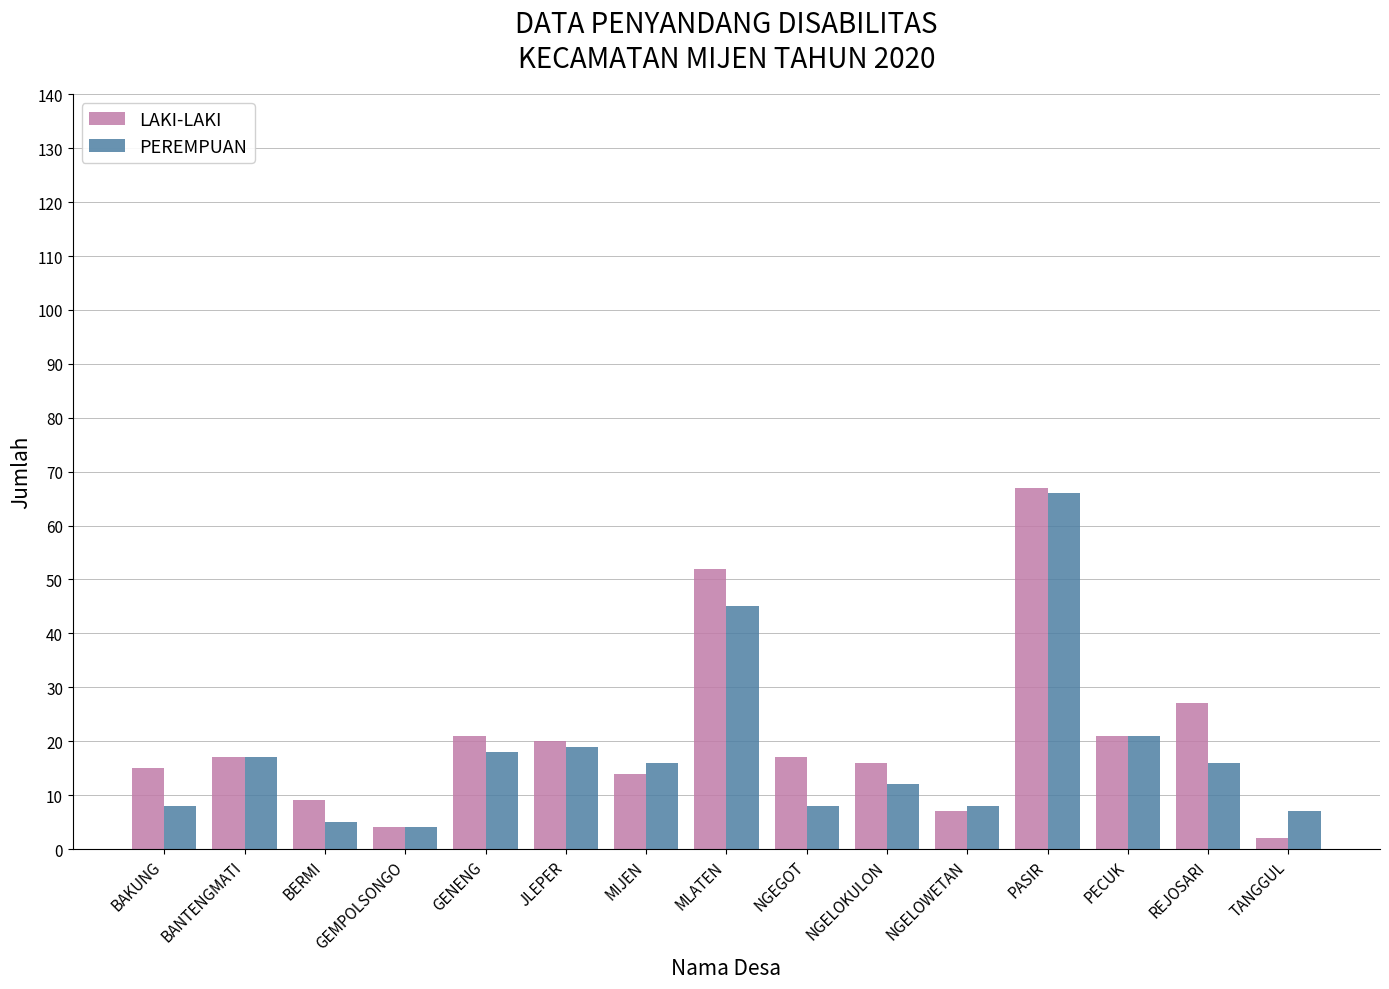

Reading left to right, list all the values displayed in this chart.

LAKI-LAKI: BAKUNG=15	BANTENGMATI=17	BERMI=9	GEMPOLSONGO=4	GENENG=21	JLEPER=20	MIJEN=14	MLATEN=52	NGEGOT=17	NGELOKULON=16	NGELOWETAN=7	PASIR=67	PECUK=21	REJOSARI=27	TANGGUL=2
PEREMPUAN: BAKUNG=8	BANTENGMATI=17	BERMI=5	GEMPOLSONGO=4	GENENG=18	JLEPER=19	MIJEN=16	MLATEN=45	NGEGOT=8	NGELOKULON=12	NGELOWETAN=8	PASIR=66	PECUK=21	REJOSARI=16	TANGGUL=7